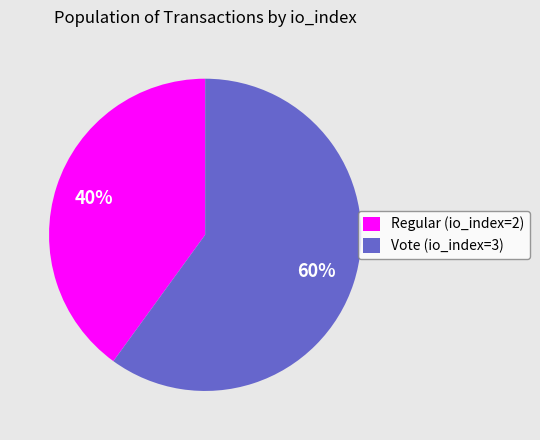

The Vote (io_index=3) slice represents 73% of the pie. True or false?

False